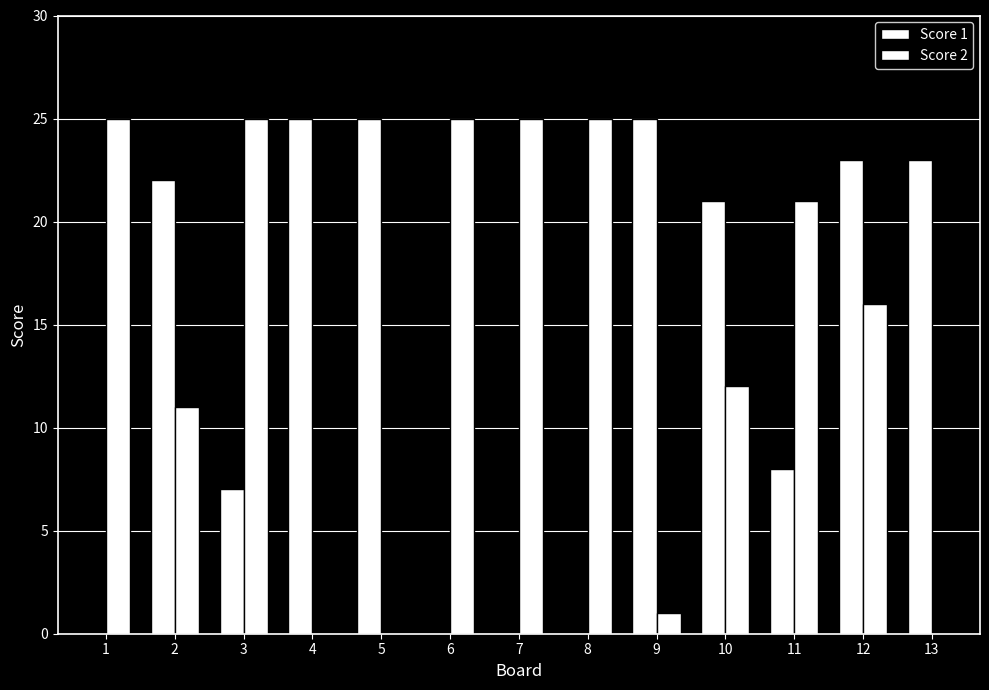

What is the approximate value of Score 2 at 10, to the nearest 10?

10